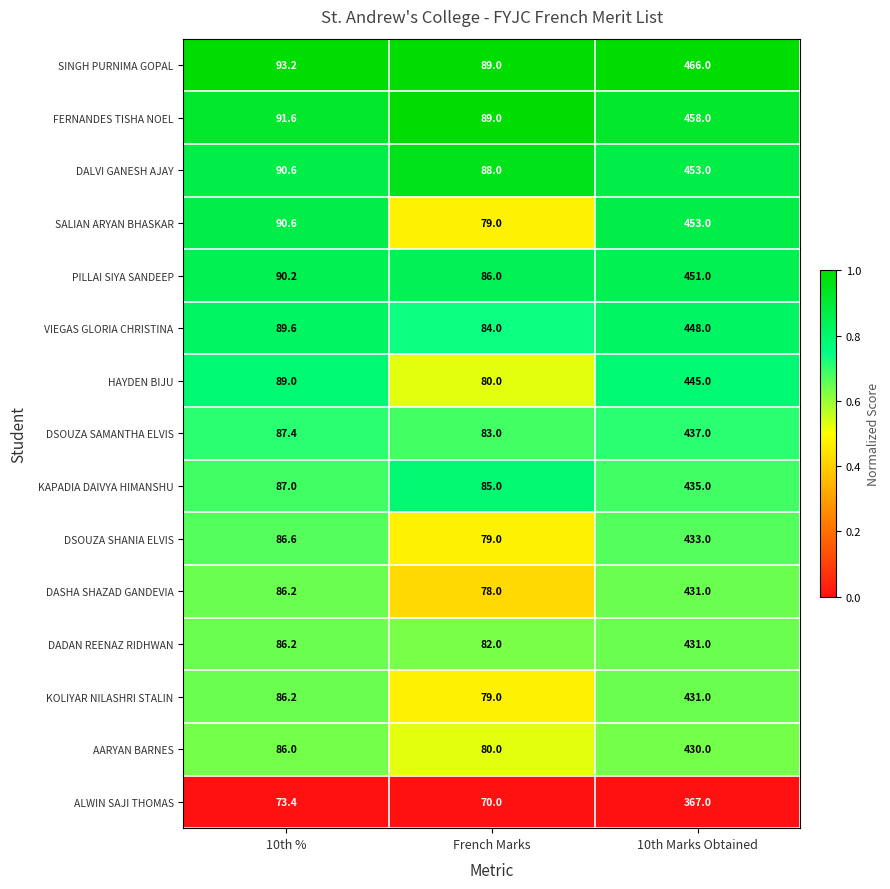

At which category is the sum across all series the highest?

10th Marks Obtained